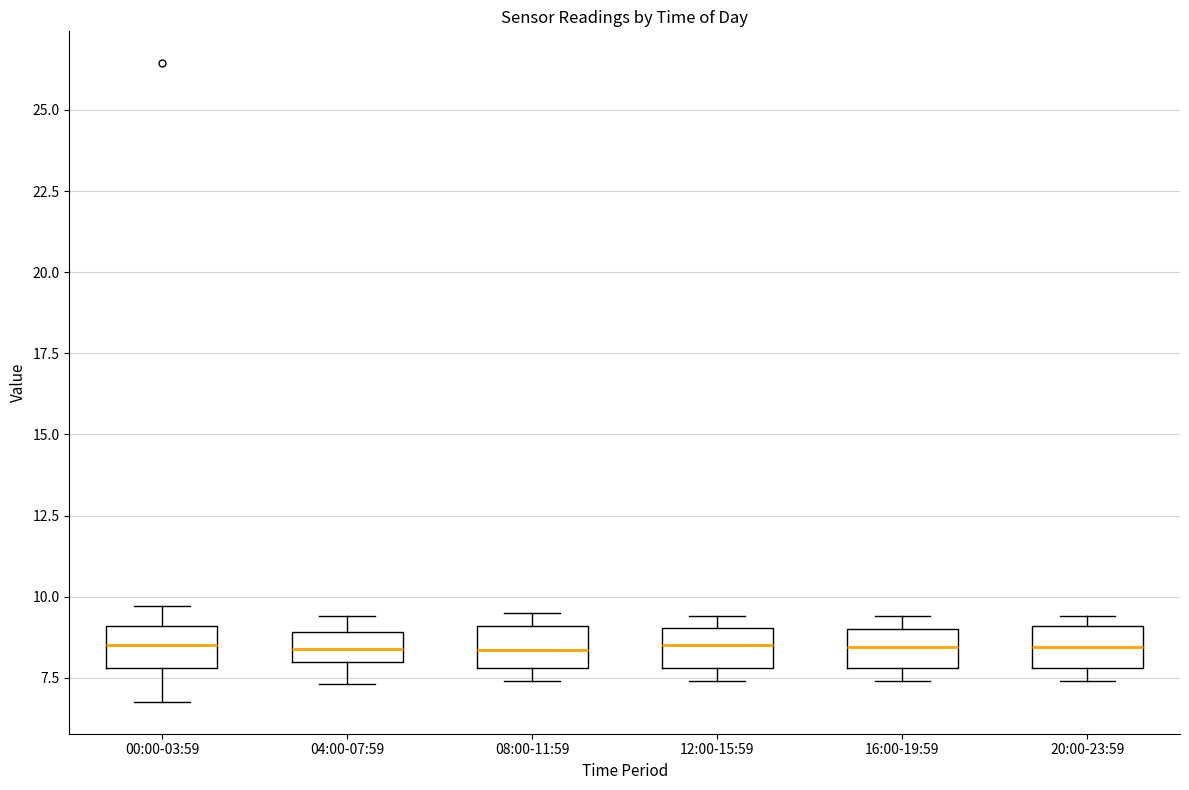

Where does the median line of the box for 08:00-11:59 sit on the y-axis? The values are not printed on the chart, so give them approximately, as read against the axis.

8.5